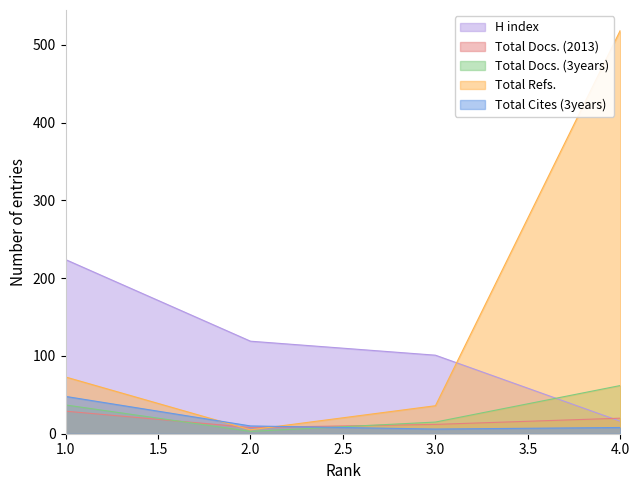

What is the difference between the maximum and minimum values in the Total Cites (3years) series?

42